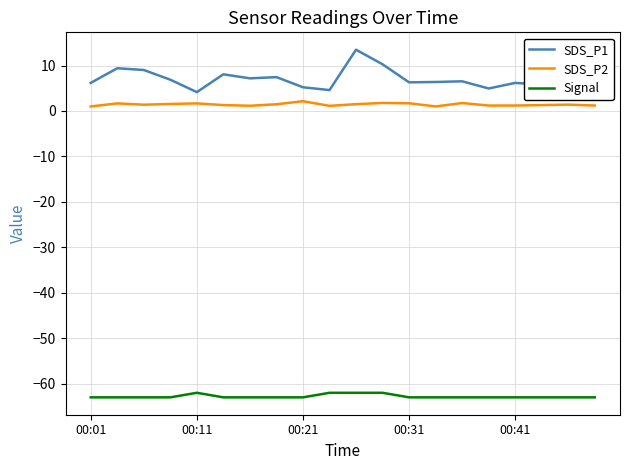

What is the maximum value for SDS_P1?

13.5